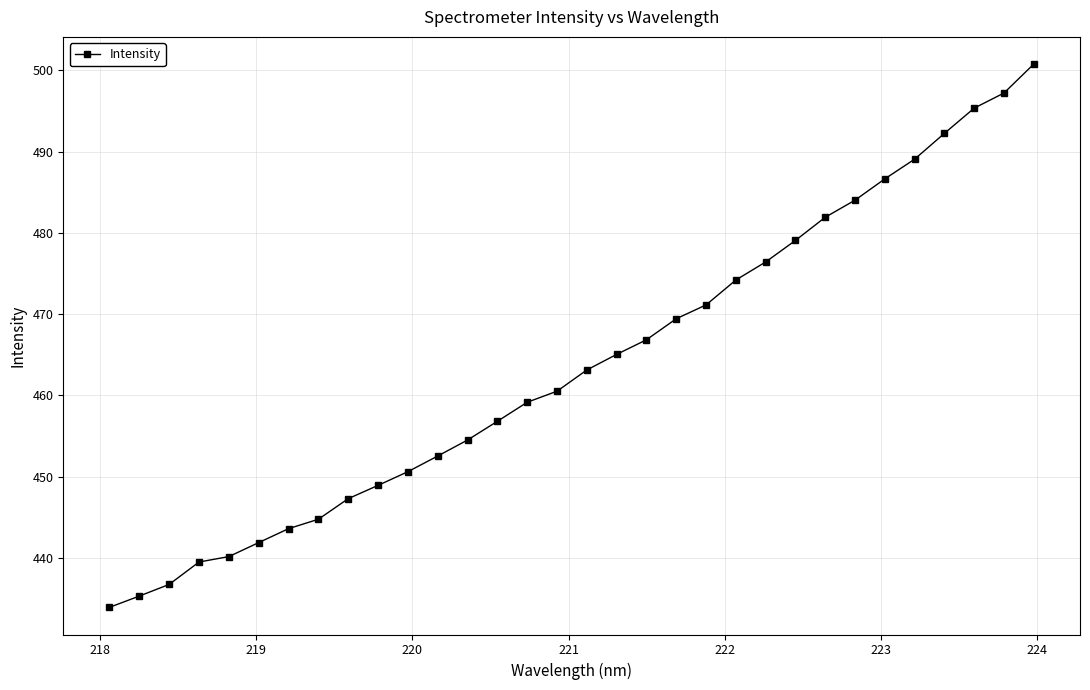

Does the chart display data point markers on the line(s)?

Yes